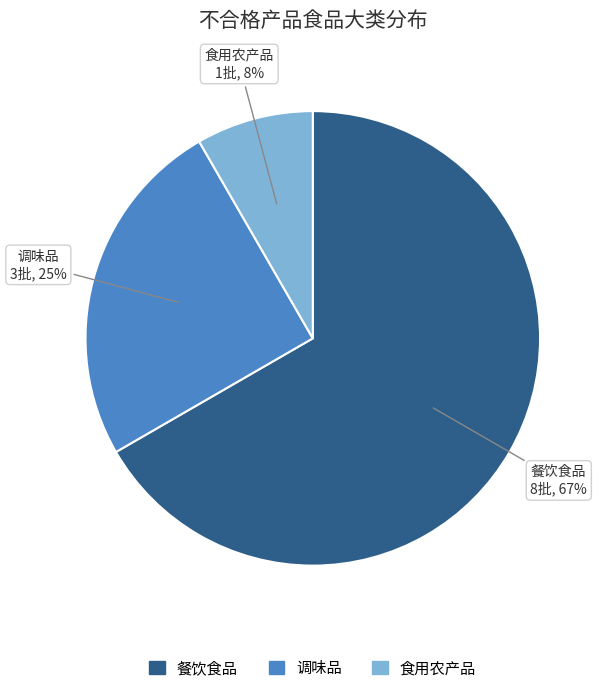

What is the largest slice in the pie chart?

餐饮食品